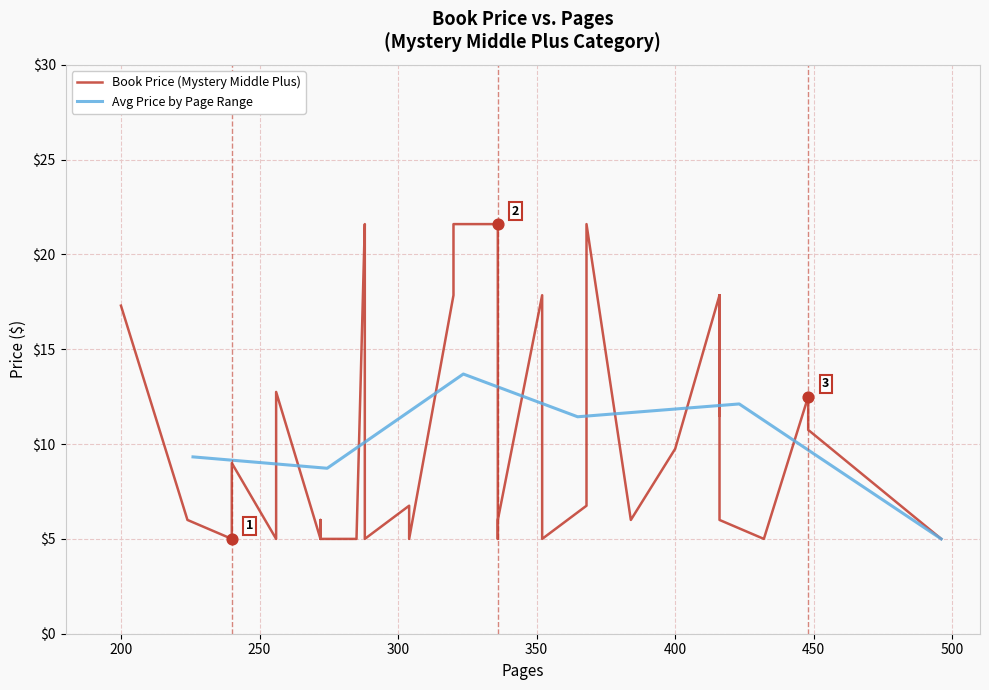

Between 448 and 240, which is larger?

448